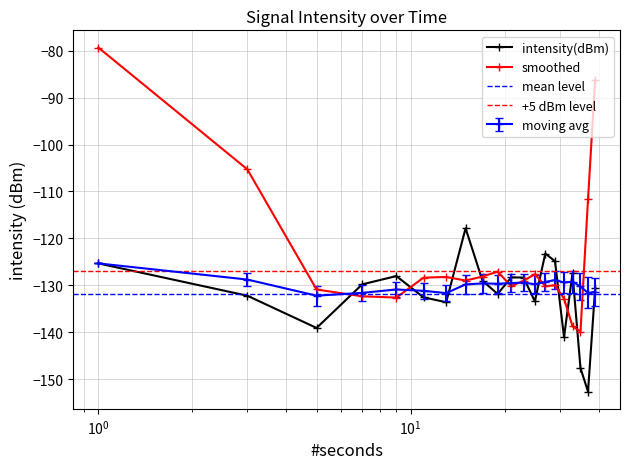

True or false: intensity(dBm) has more than 2 interior local peaks.

True